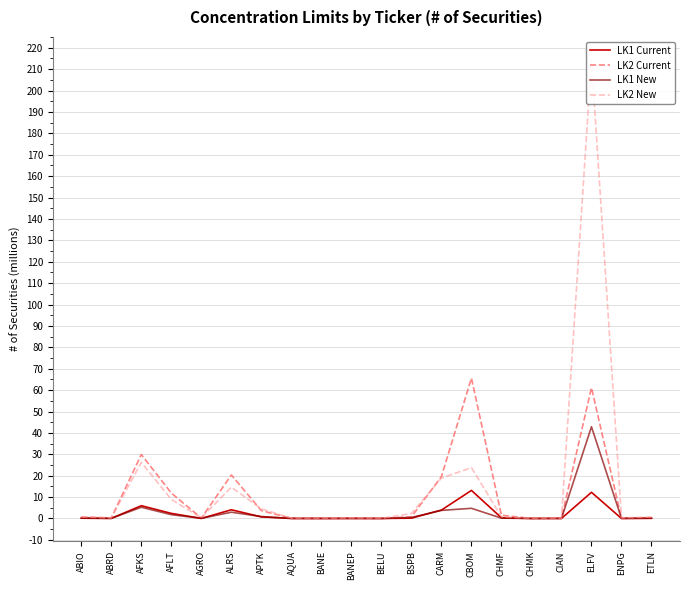

Read the LK1 Current value at ETLN.

0.1